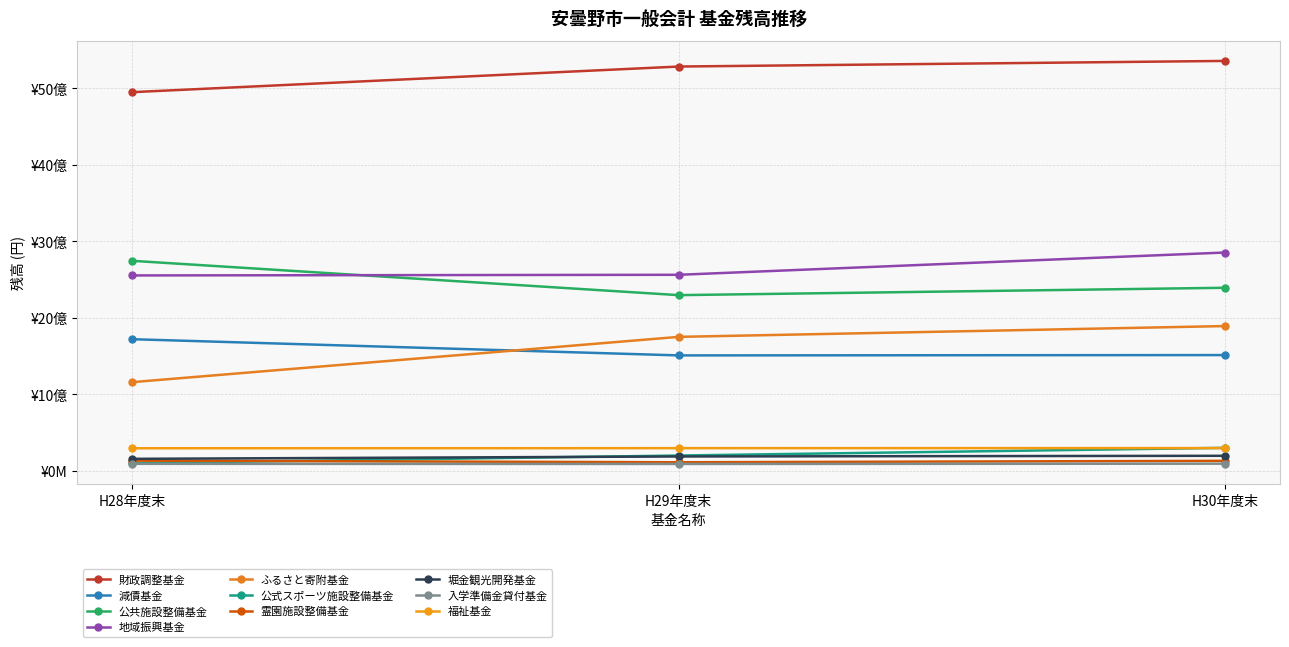

Is this an area chart (filled region under the line)?

No